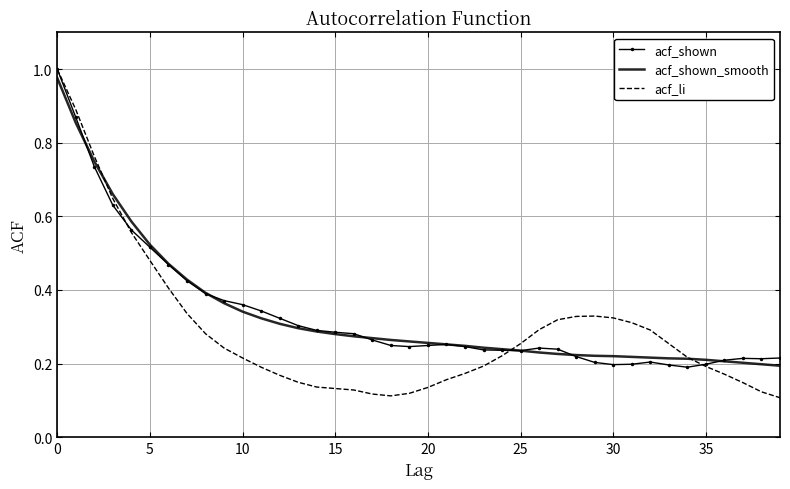

Which series has the largest range (max minus min)?

acf_li